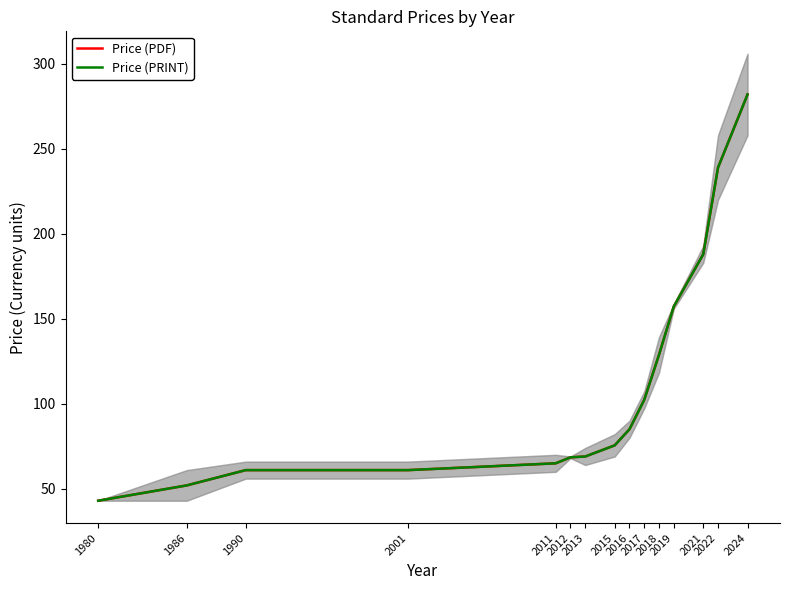

What is the difference between the Price (PRINT) values at 2019 and 2012?

88.7